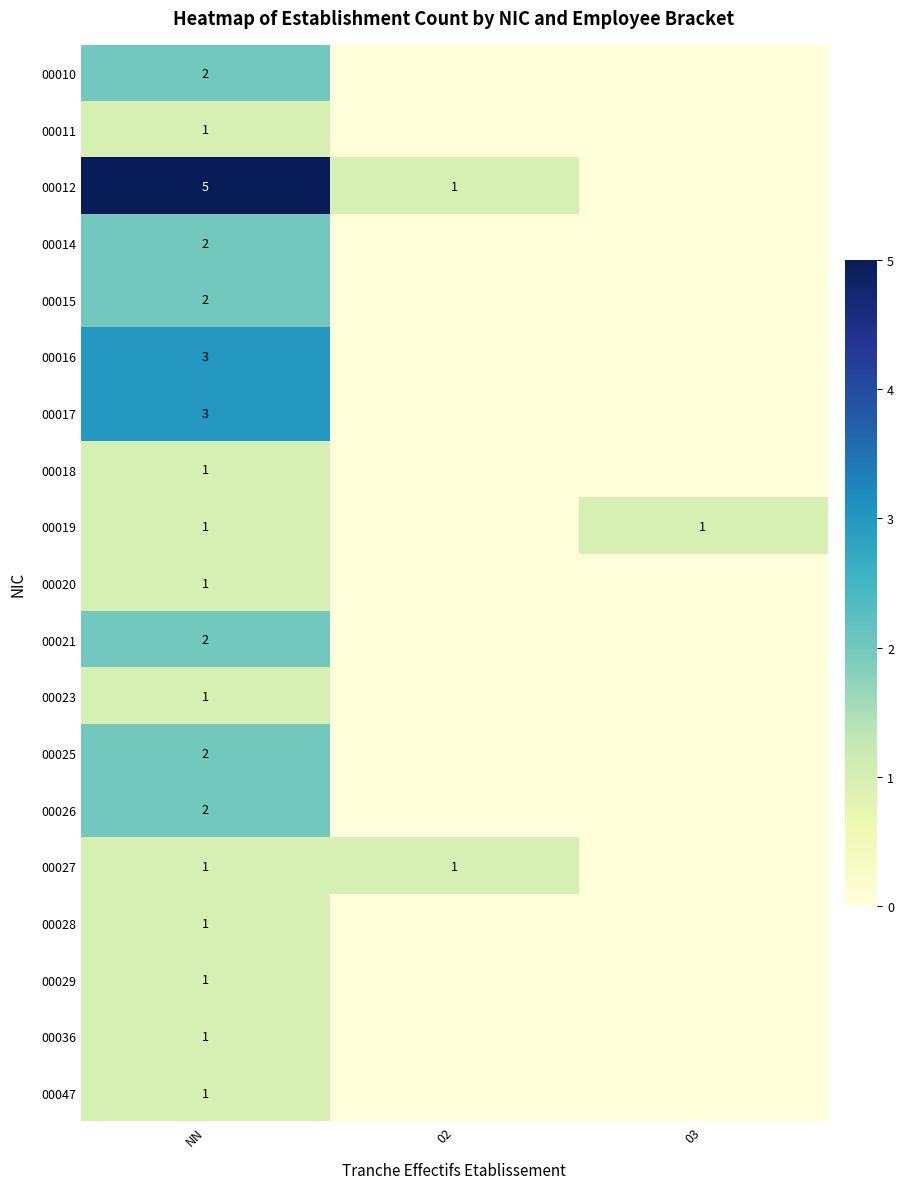

True or false: 00010 has a value of 2 at NN.

True